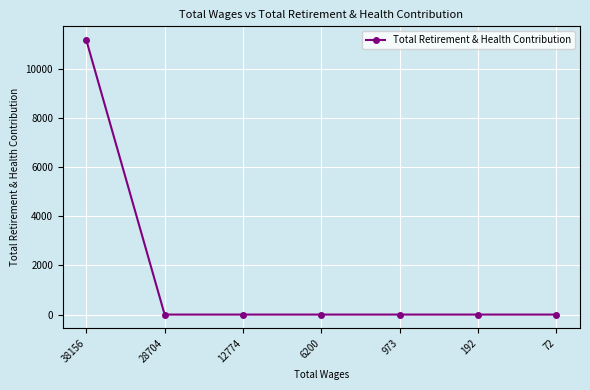

Is this an area chart (filled region under the line)?

No